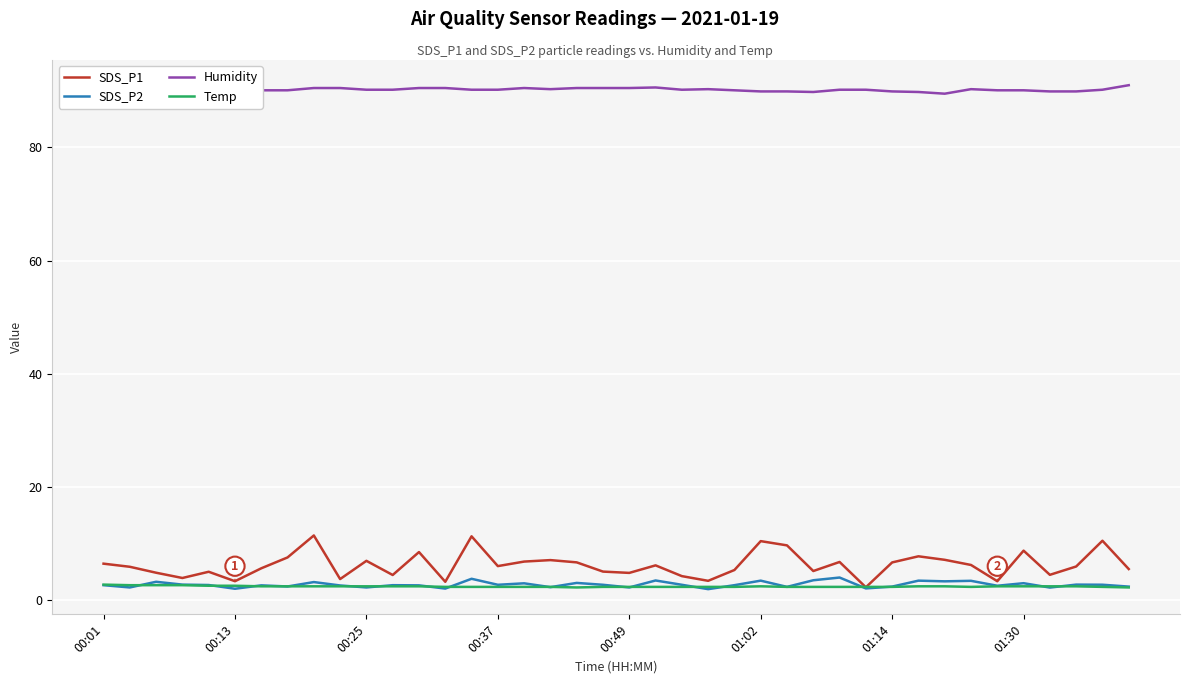

What is the minimum value shown in the chart?

2.0